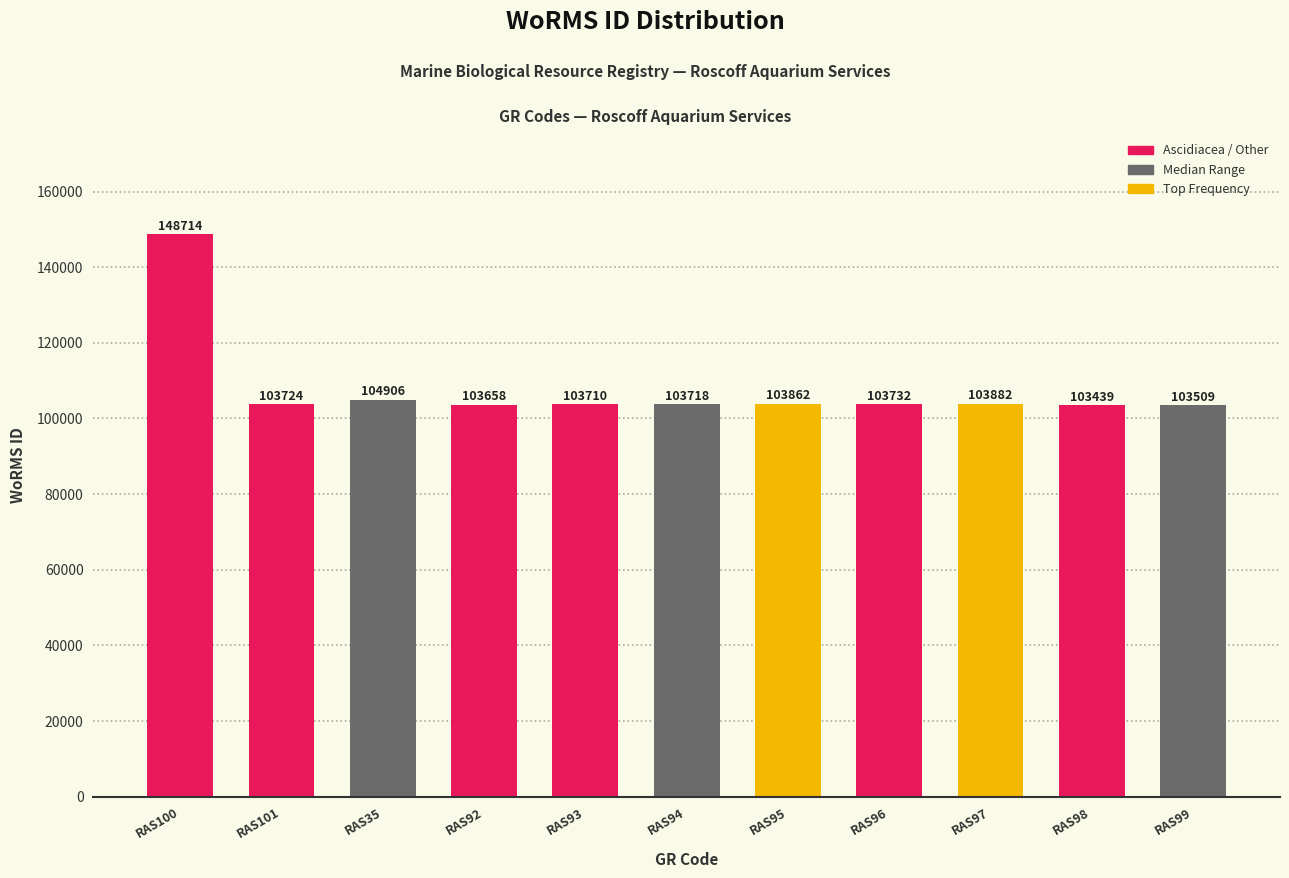

What is the value of the 10th bar from the left?

103439